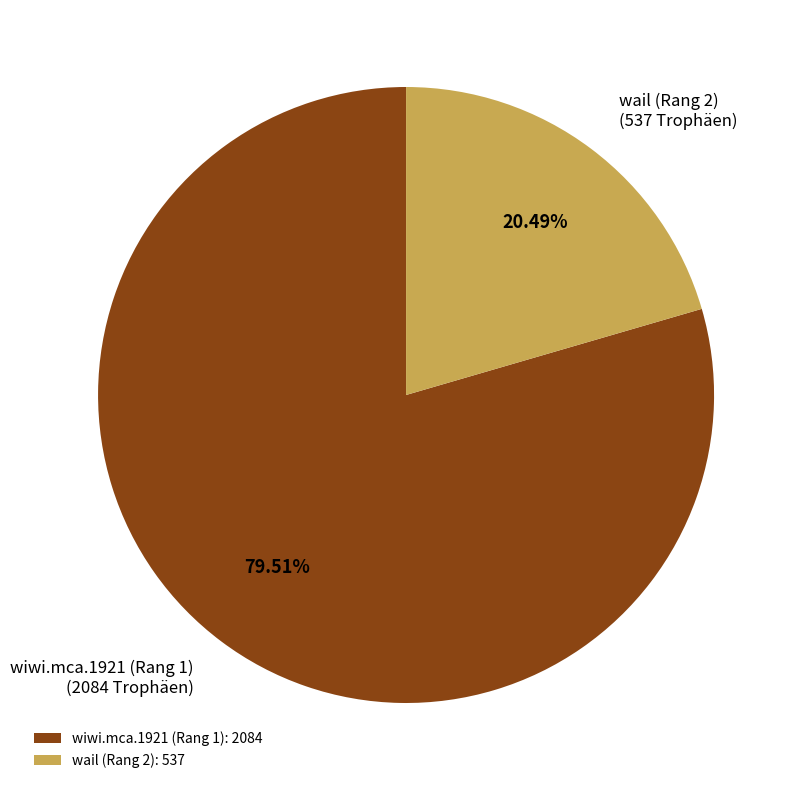

To the nearest percent, what portion does wiwi.mca.1921 (Rang 1) represent?

80%